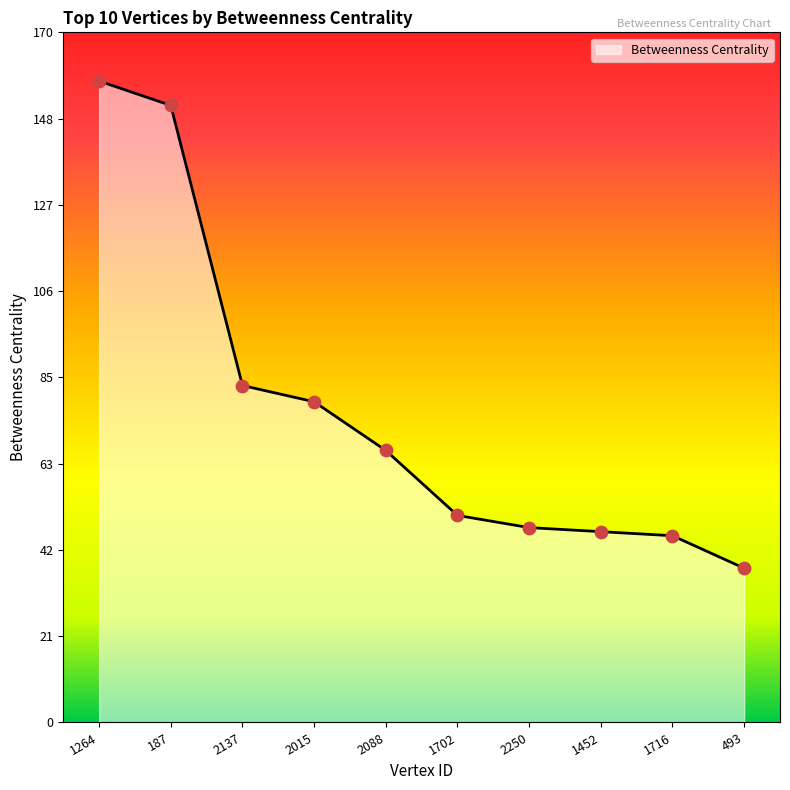

What is the ratio of the value at 1702 to the value at 187?

0.3